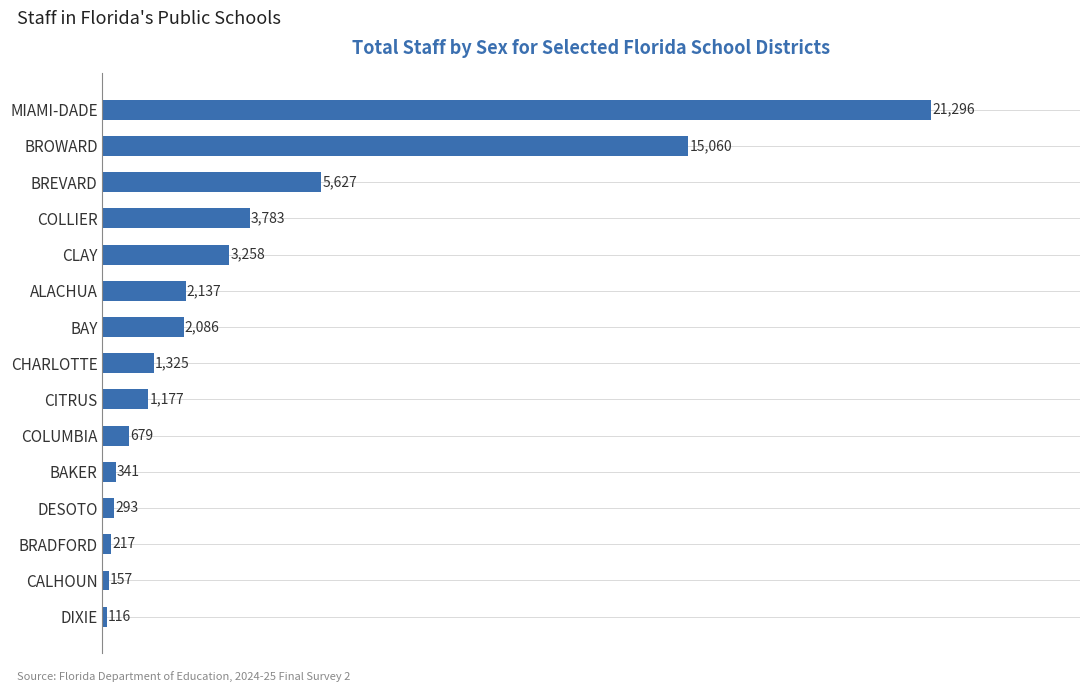

List the labels in order of value, smallest first.

DIXIE, CALHOUN, BRADFORD, DESOTO, BAKER, COLUMBIA, CITRUS, CHARLOTTE, BAY, ALACHUA, CLAY, COLLIER, BREVARD, BROWARD, MIAMI-DADE